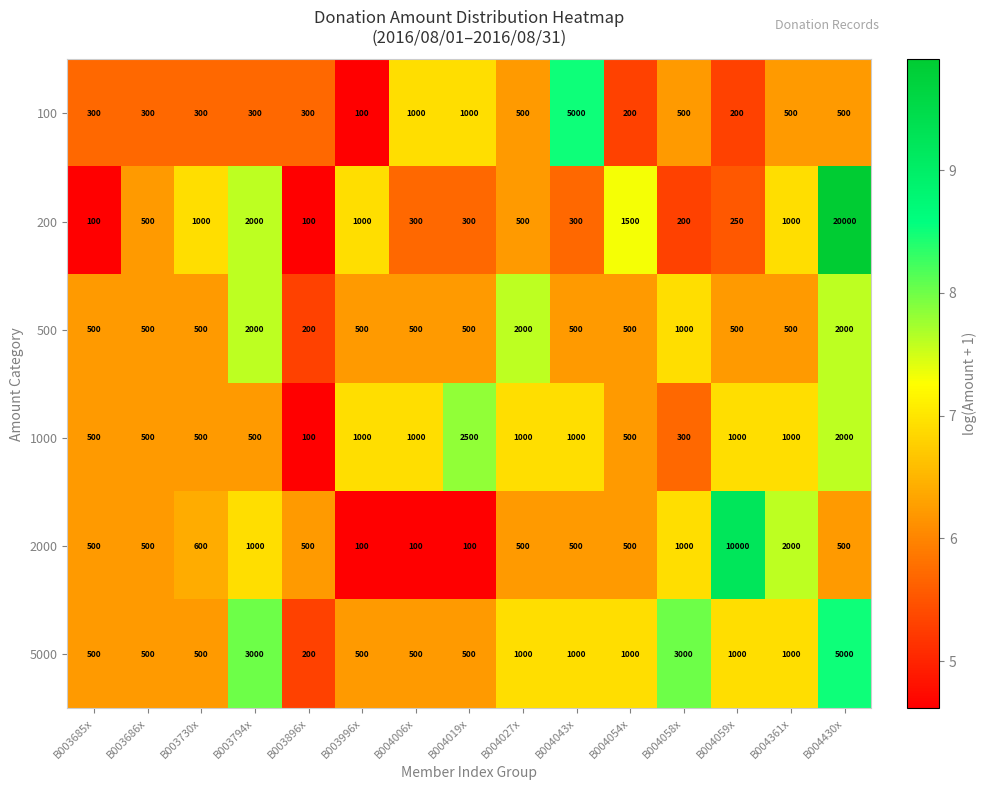

At which category is the sum across all series the highest?

B004430x